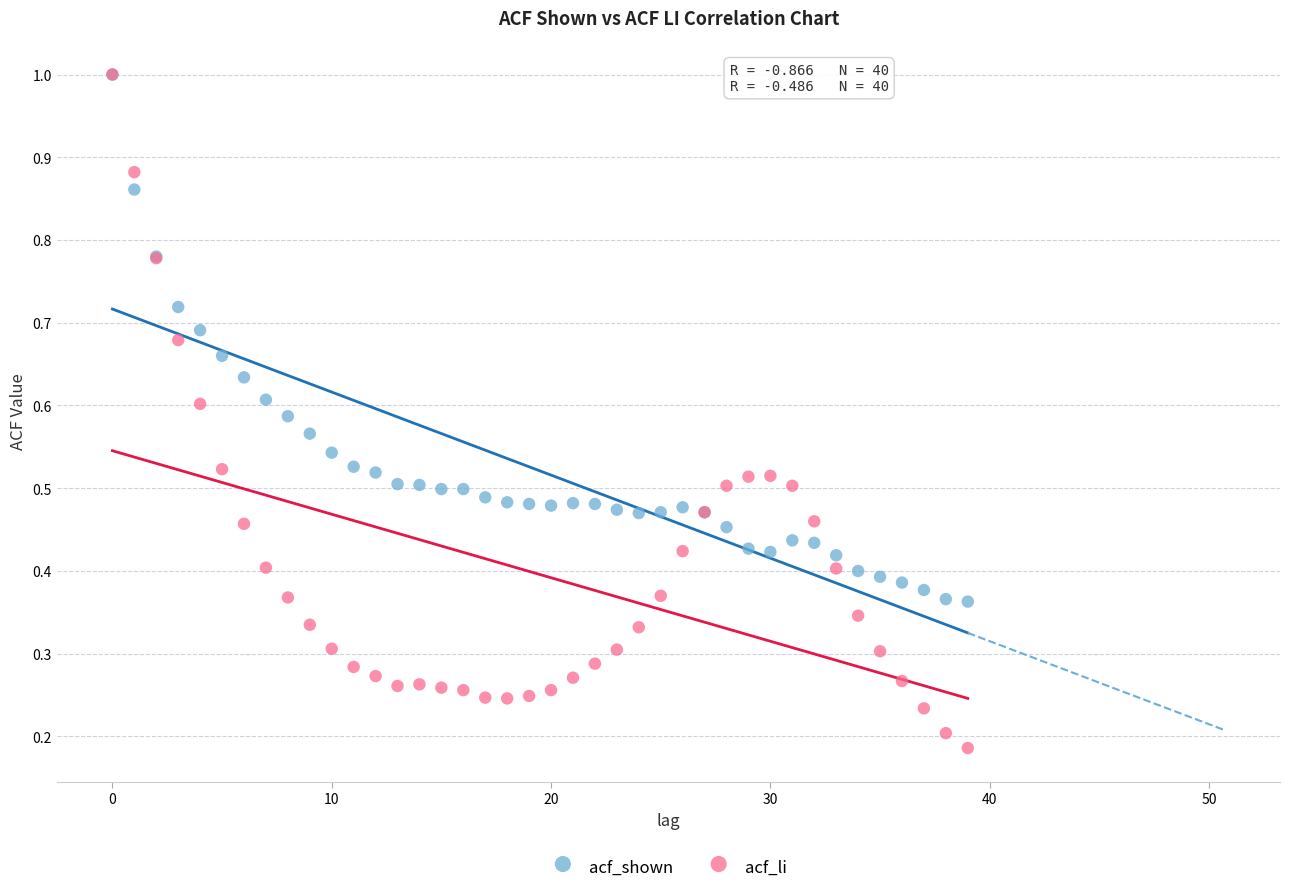

What are all the series names shown in the legend?

acf_shown, acf_li